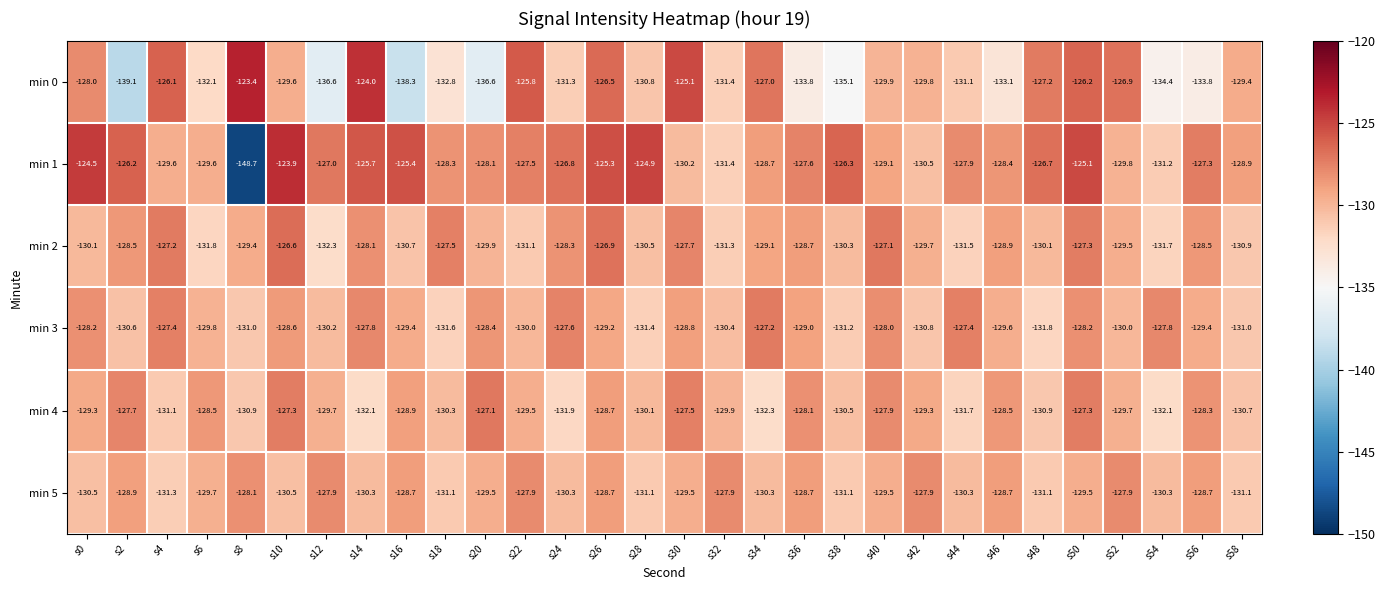

True or false: min 3 has a value of -131.2 at s38.

True